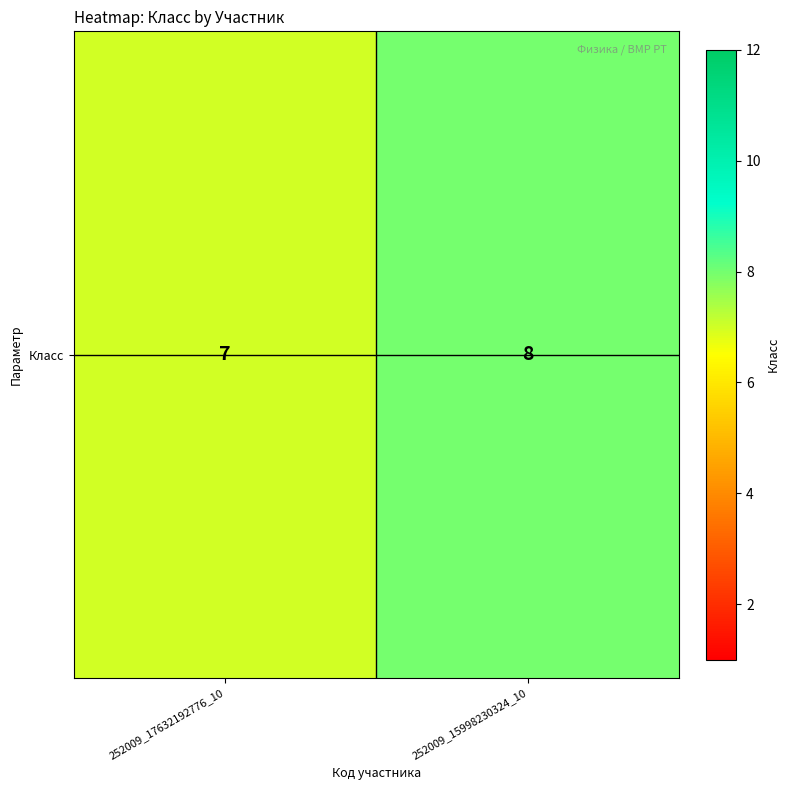

Which label corresponds to the largest value in the chart?

252009_15998230324_10